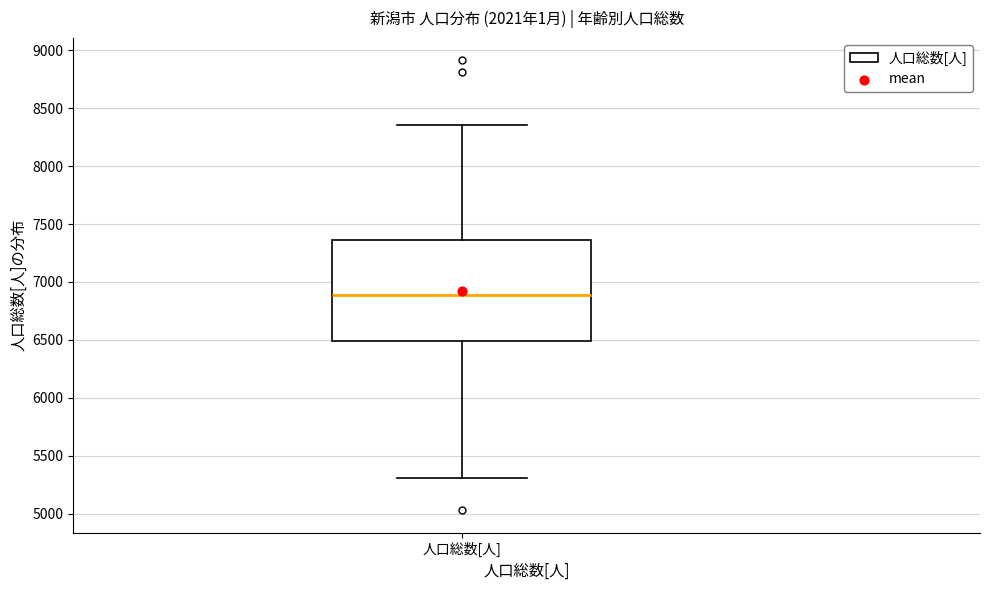

Read this box plot against the y-axis: the position of the median line, the range covered by the box, and the ends of both whiskers. The values are not printed on the chart, so give them approximately, as read against the axis.

median 6900, box 6500 to 7350, whiskers 5300 to 8350